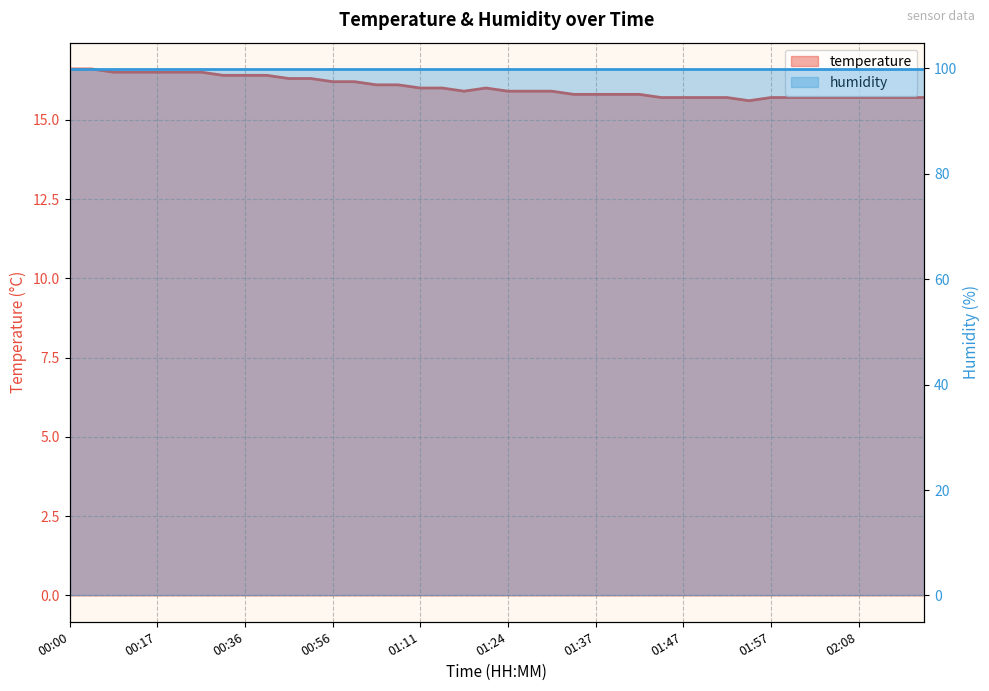

What is the minimum value shown in the chart?

15.6